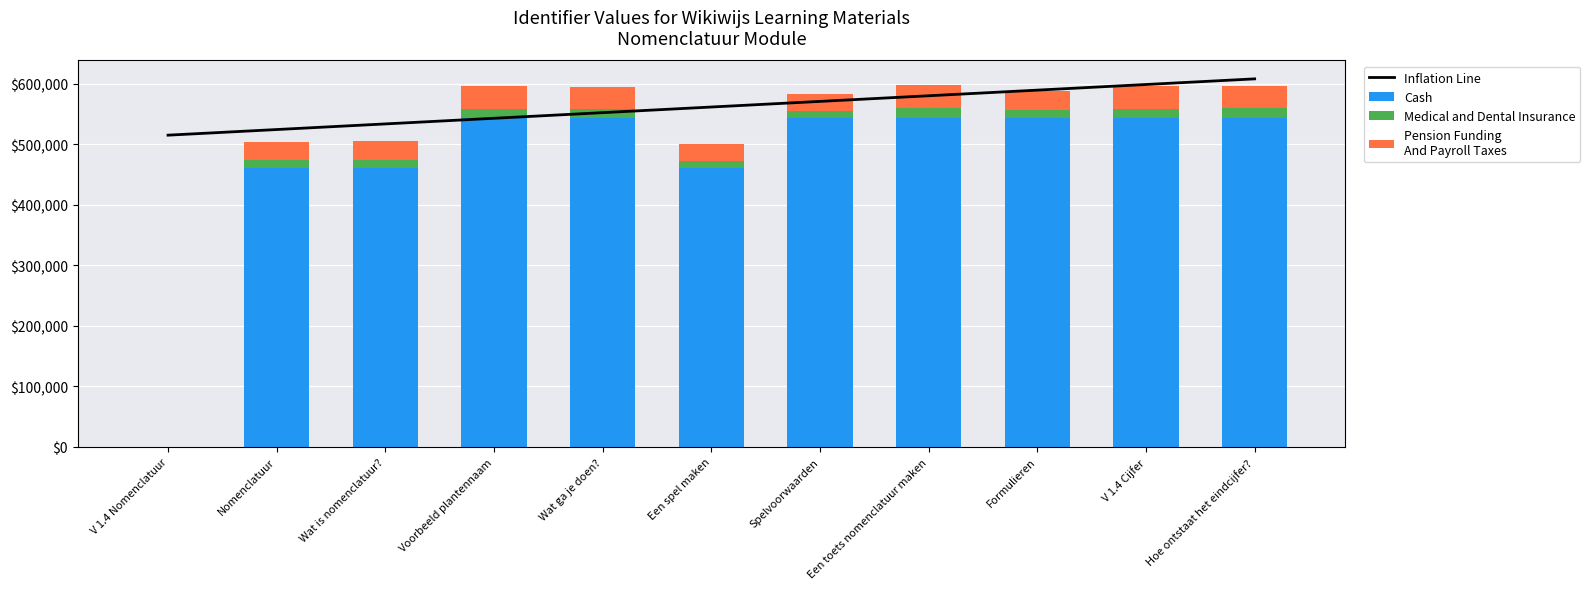

Is it true that the value at Voorbeeld plantennaam is 891132?

False